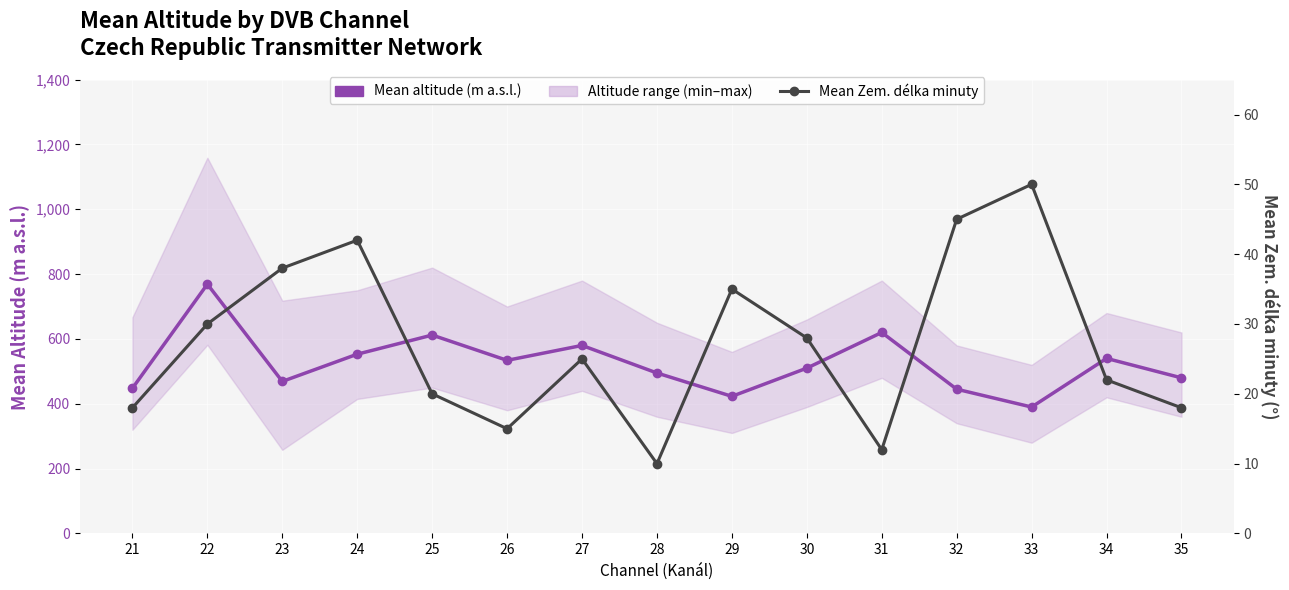

What is the sum of all Mean Zem. délka minuty values?

408